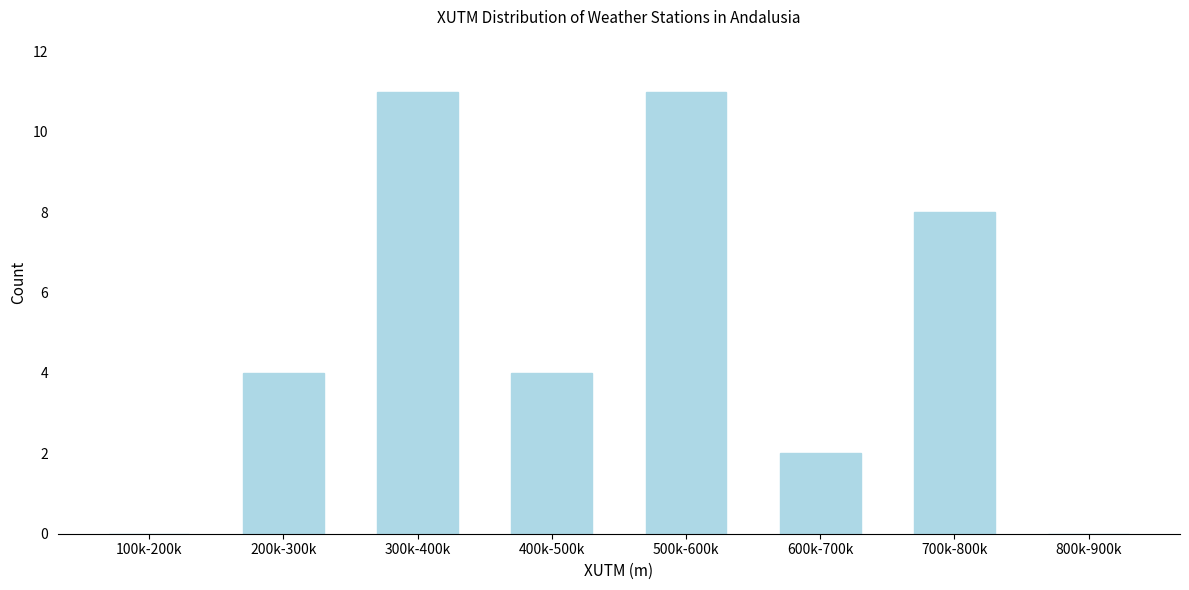

Reading left to right, extract all data points from this chart.

100k-200k=0	200k-300k=4	300k-400k=11	400k-500k=4	500k-600k=11	600k-700k=2	700k-800k=8	800k-900k=0